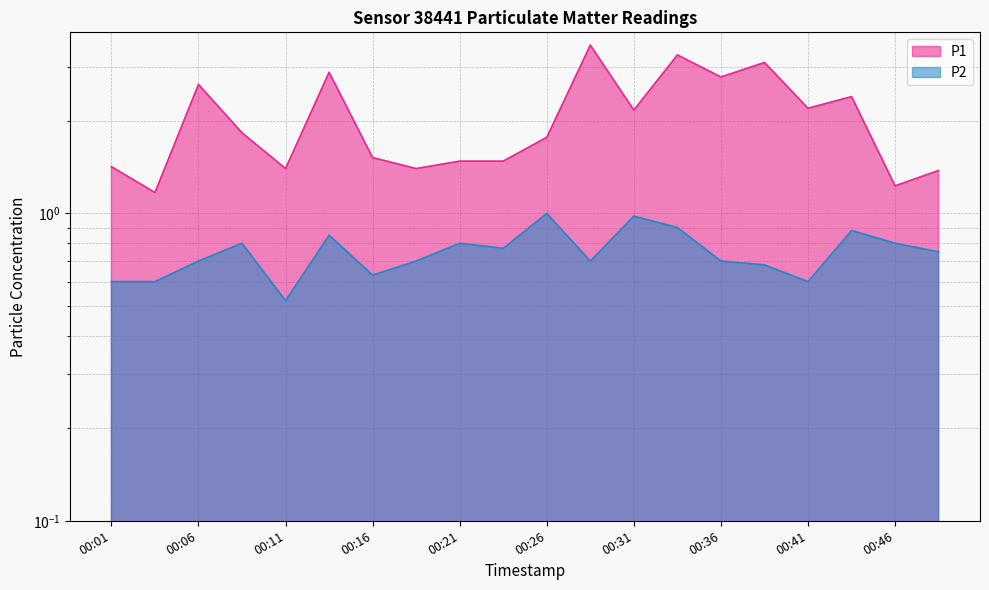

How many interior local peaks does the P1 series have?

6